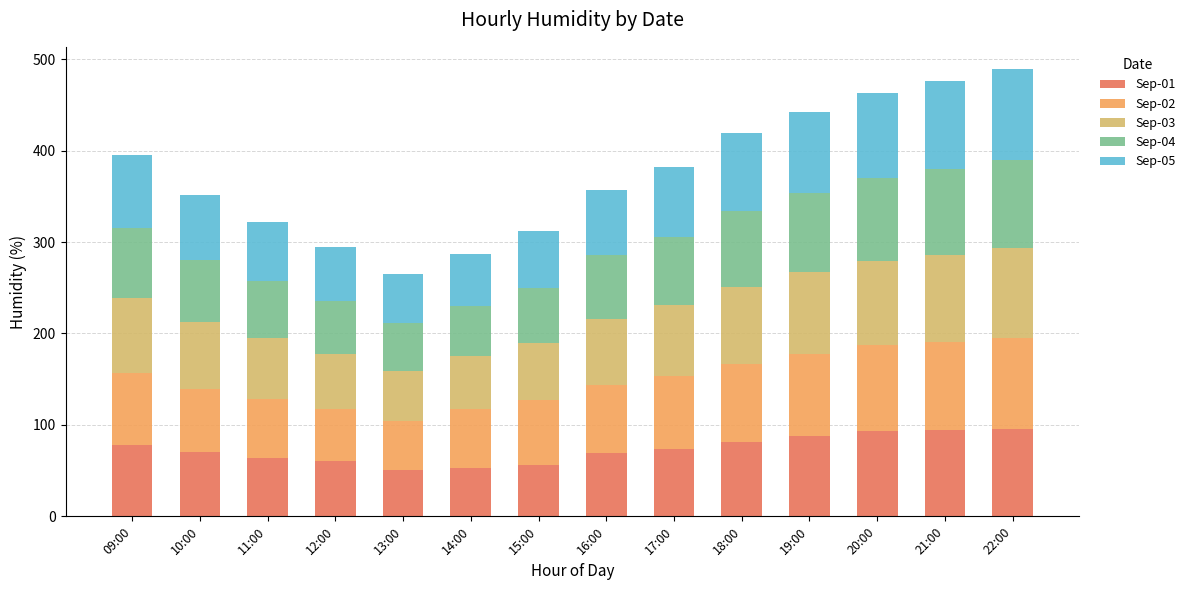

What is the total value across all series at 10:00?

351